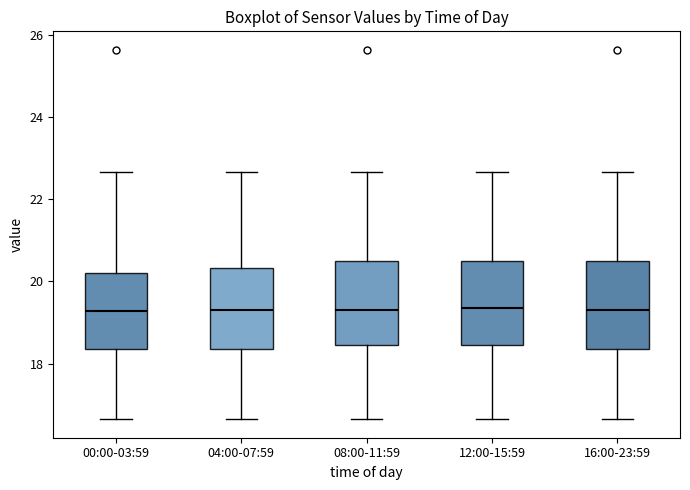

Where does the lower whisker of the box for 00:00-03:59 end on the y-axis? The values are not printed on the chart, so give them approximately, as read against the axis.

16.6